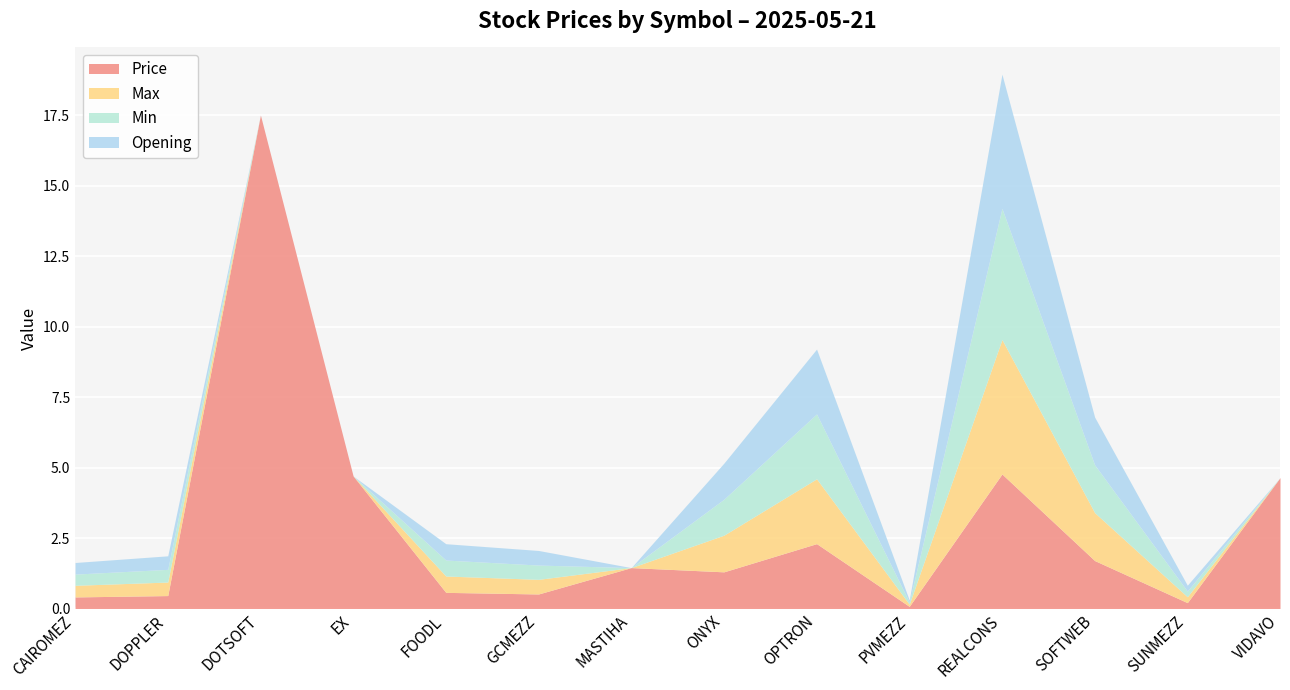

What is the label of the 10th point from the left?

PVMEZZ